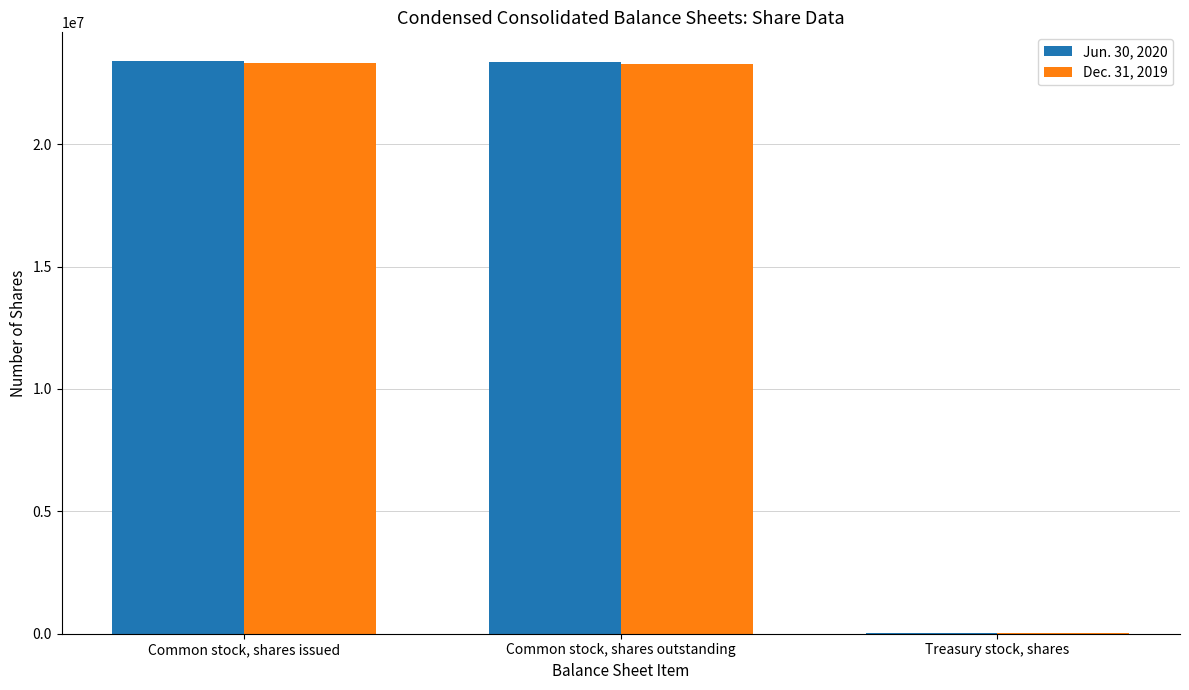

Is it true that Dec. 31, 2019 equals 40772430 at Common stock, shares issued?

False